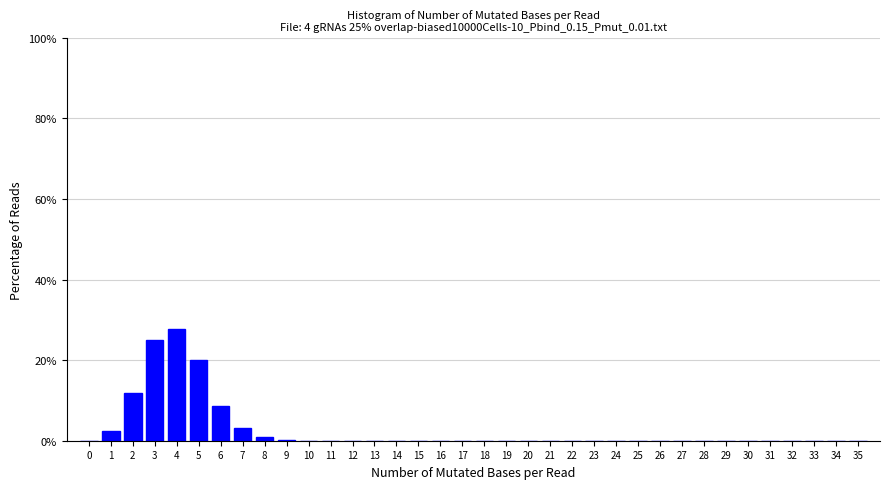

Which range on the x-axis has the tallest bar?

3.5 to 4.5